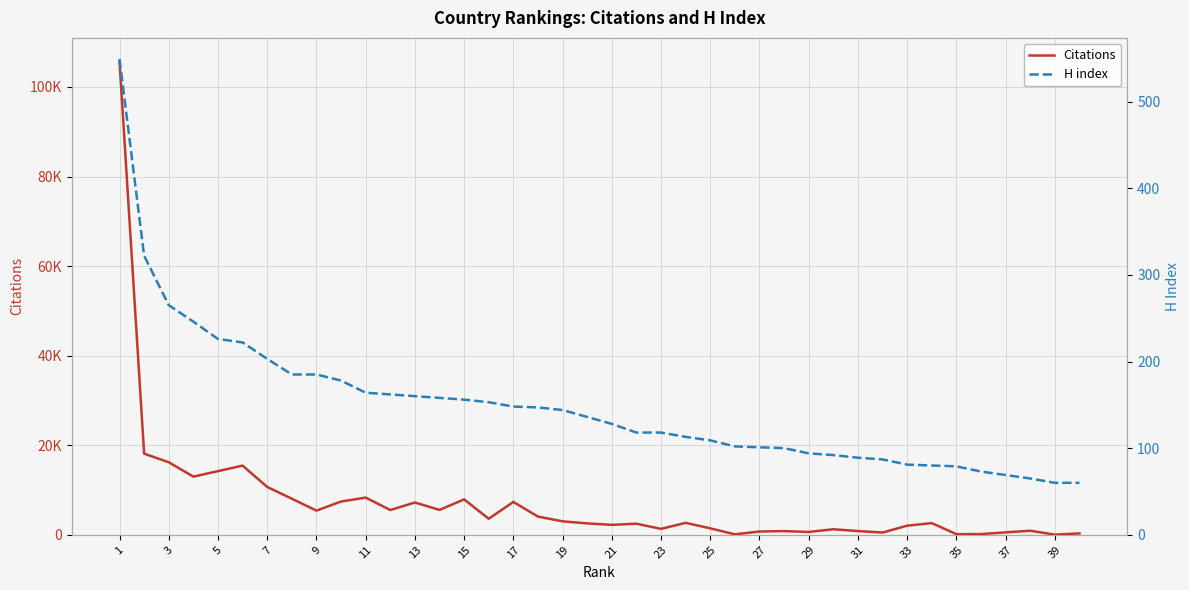

True or false: Citations has more than 0 interior local peaks.

True